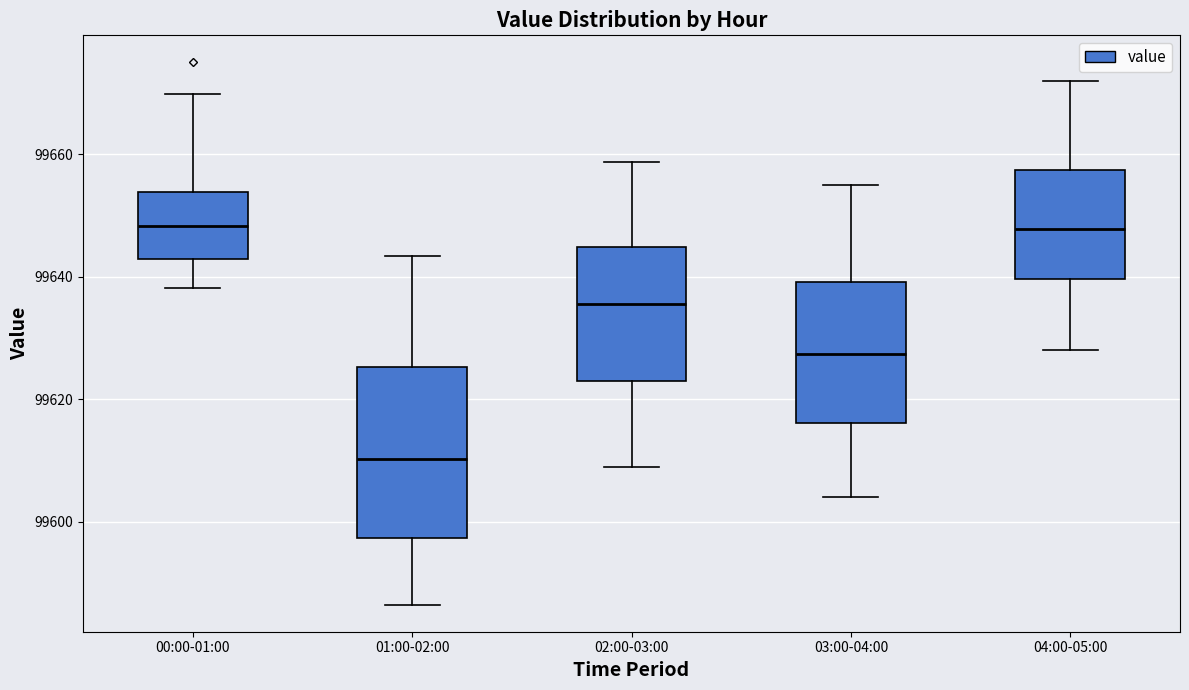

Comparing the boxes themselves (not the whiskers), which one is the tallest?

01:00-02:00